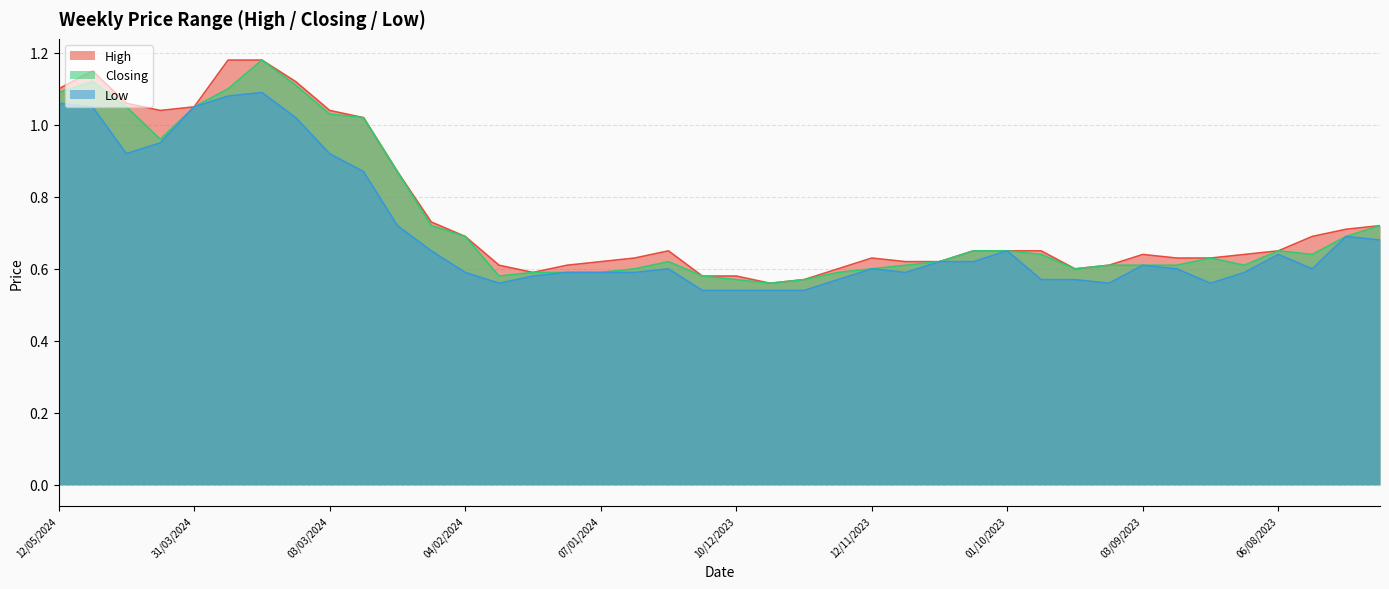

What is the total value across all series at 06/08/2023?

1.9